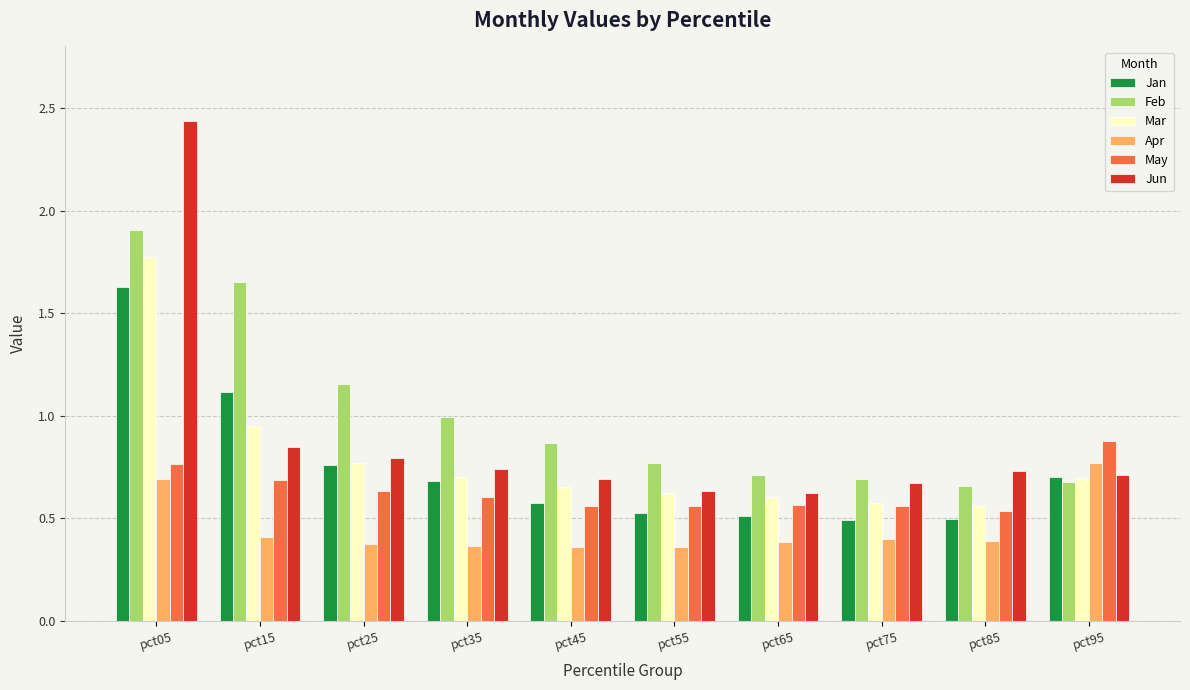

True or false: May has a value of 0.2 at pct25.

False